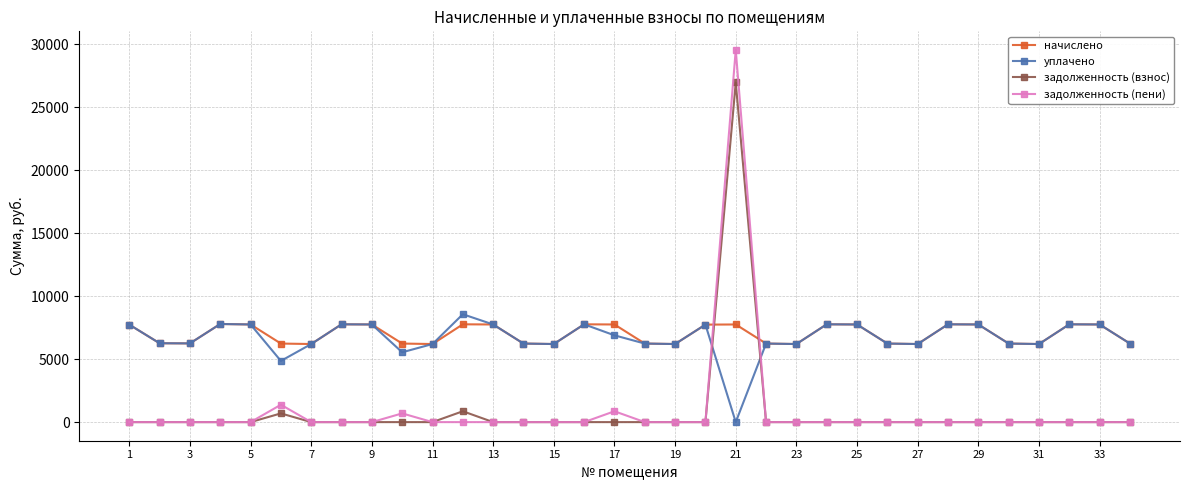

True or false: уплачено has more than 1 points higher than both neighbors.

True